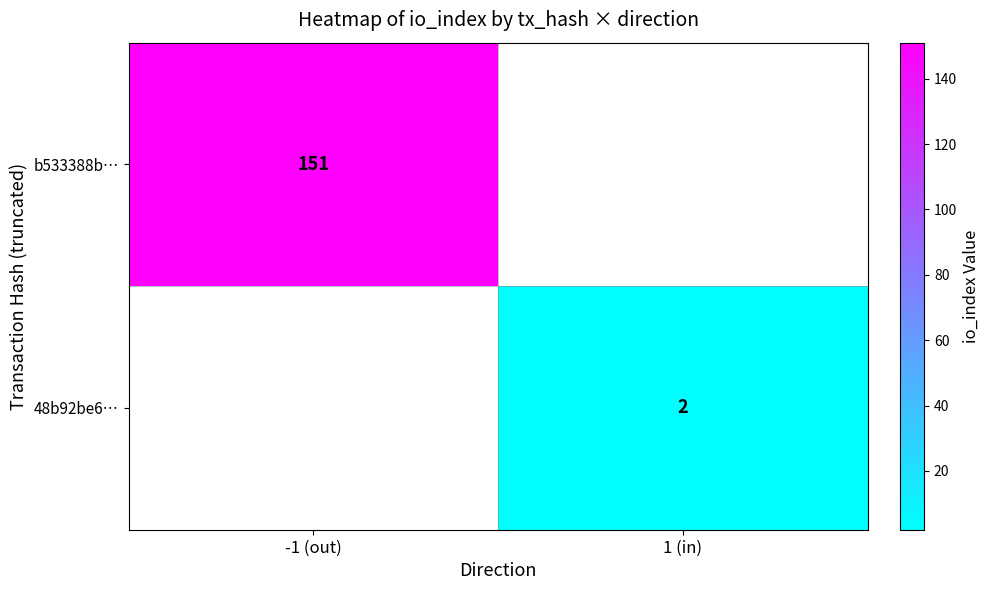

The b533388b… series shows 151 at -1 (out). True or false?

True